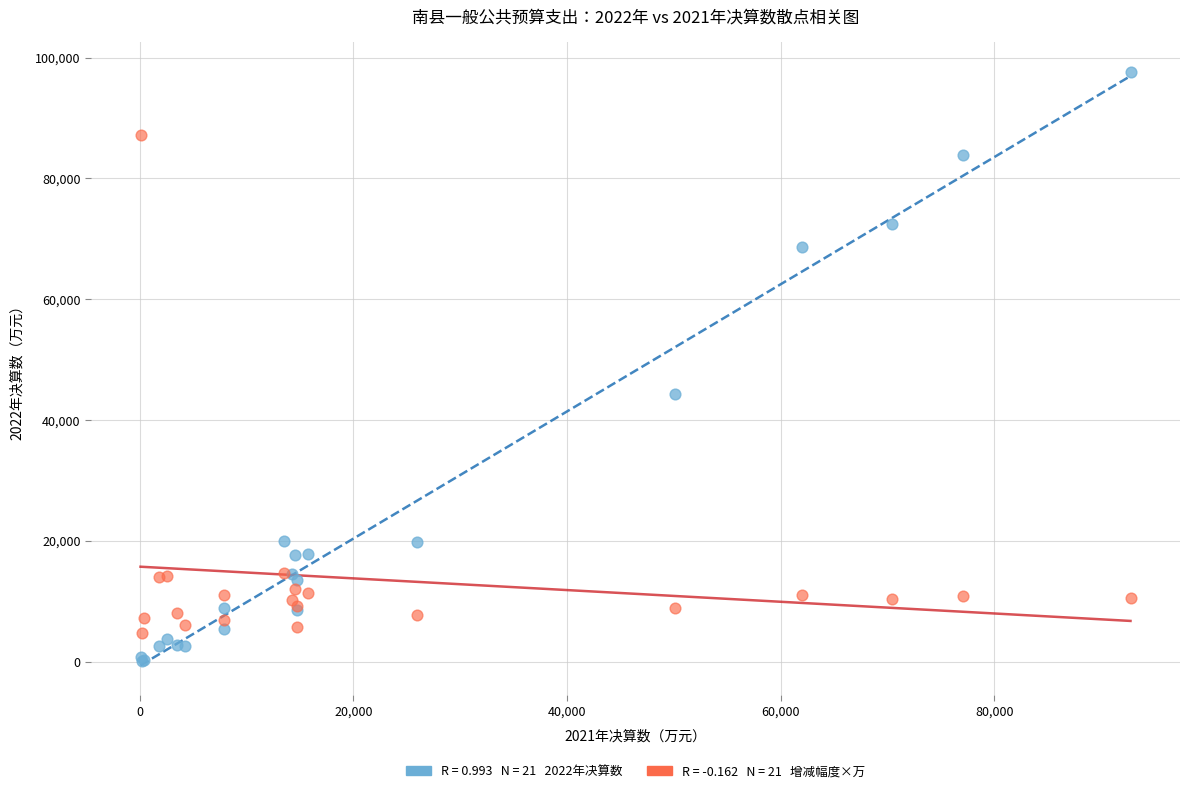

Across all series, what Y value is closest to 48876?

44317.0